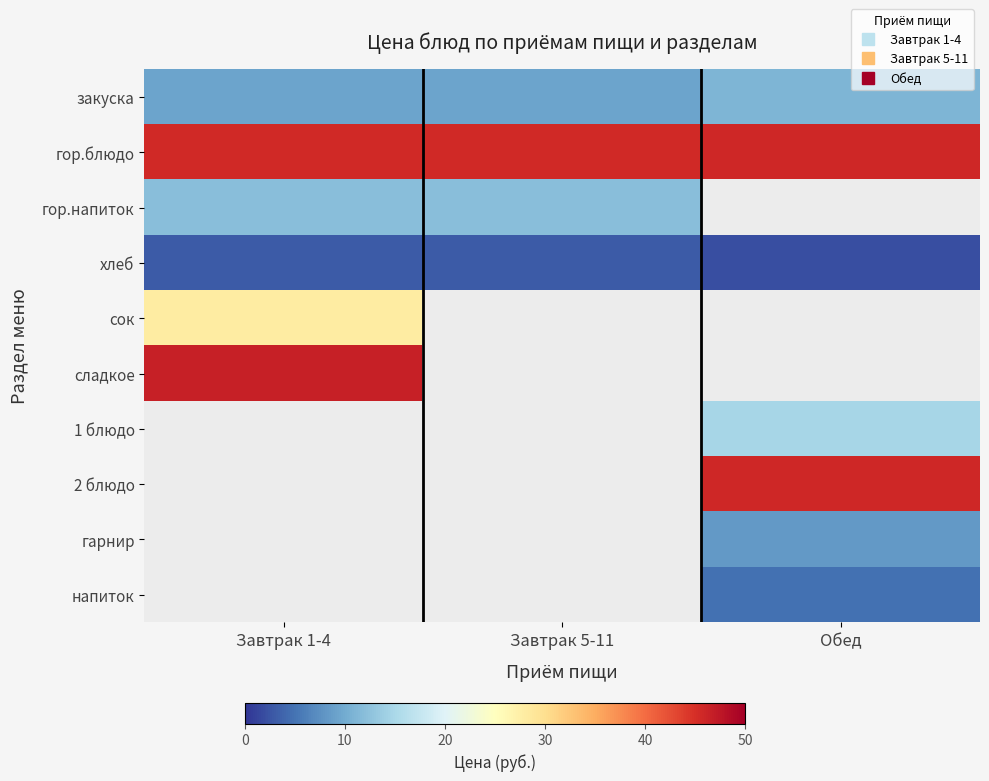

The сладкое series shows 46.6 at Завтрак 1-4. True or false?

True